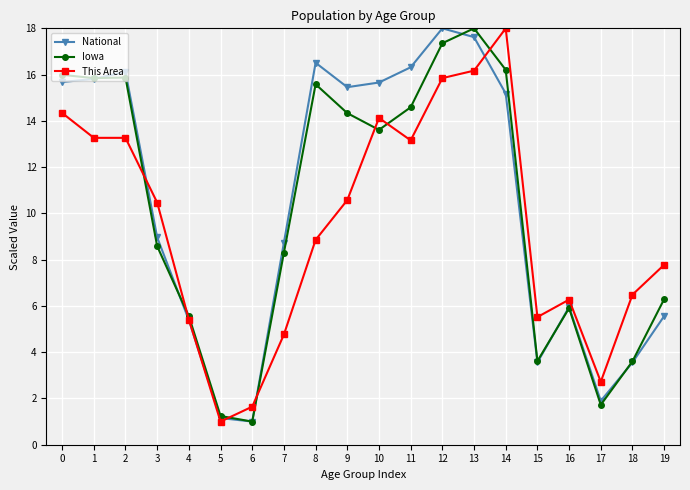

In National, how many points are higher than both neighbors (excluding endpoints)?

4